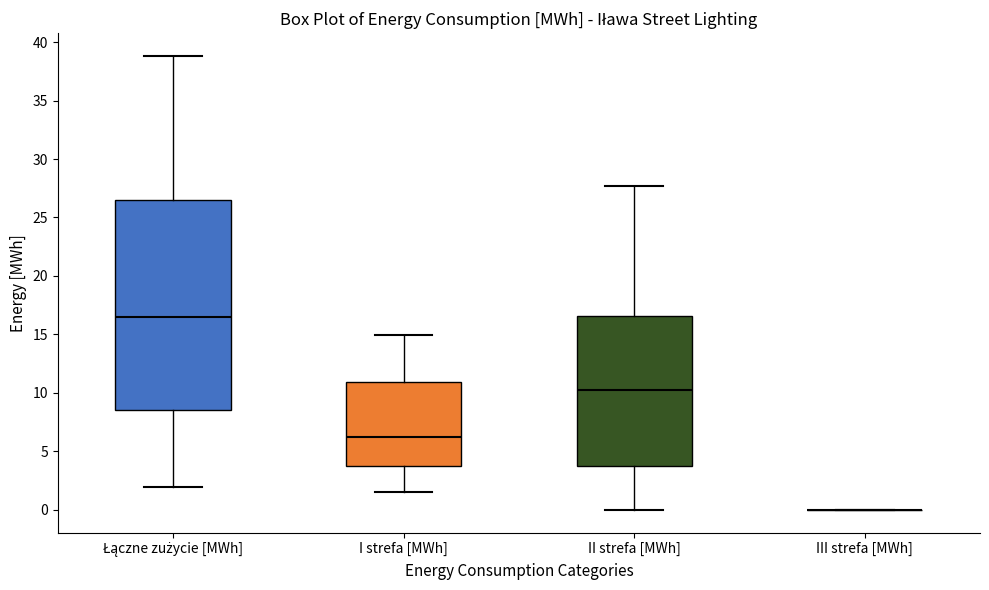

Reading left to right, read every box against the y-axis: the position of its median line, the range the box covers, and the ends of its whiskers. The values are not printed on the chart, so give them approximately, as read against the axis.

Łączne zużycie [MWh]: median 16.5, box 8.5 to 26.5, whiskers 2.0 to 39.0
I strefa [MWh]: median 6.0, box 3.5 to 11.0, whiskers 1.5 to 15.0
II strefa [MWh]: median 10.0, box 3.5 to 16.5, whiskers 0.0 to 27.5
III strefa [MWh]: box collapsed to a line at 0.0, whiskers 0.0 to 0.0